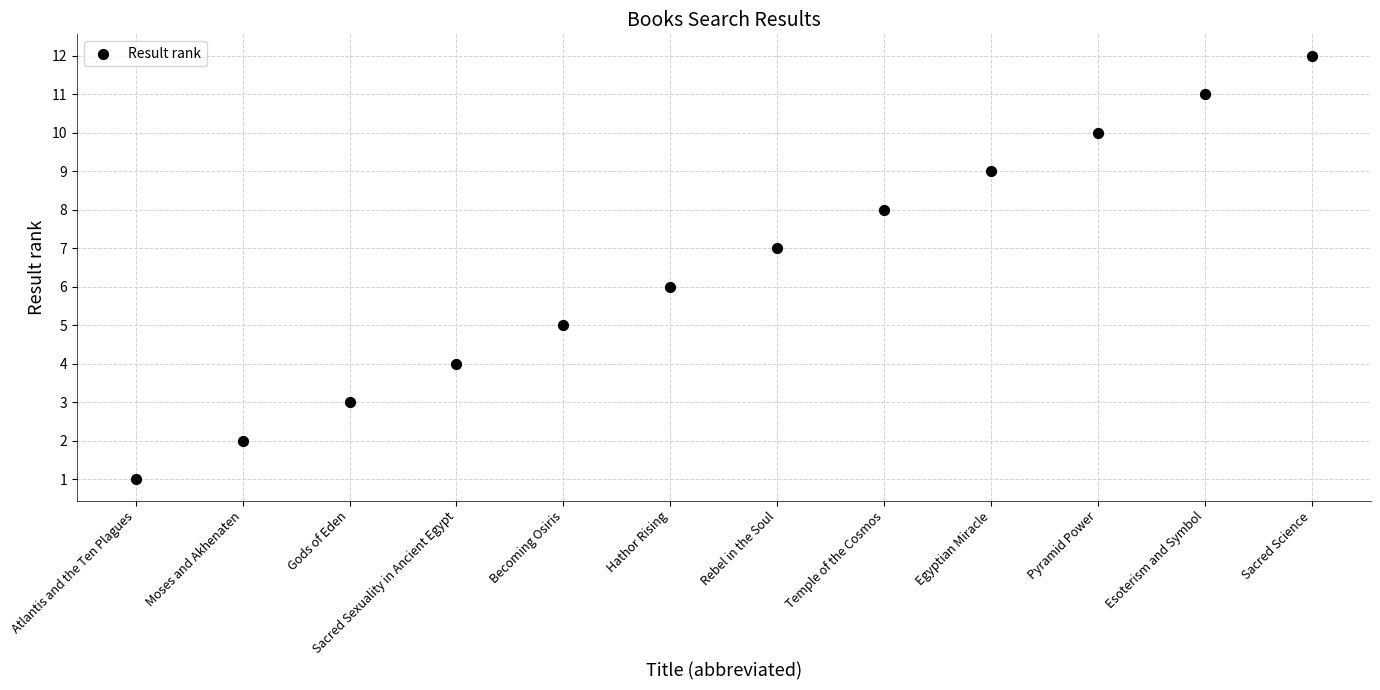

What is the range of Y values (max minus min)?

11